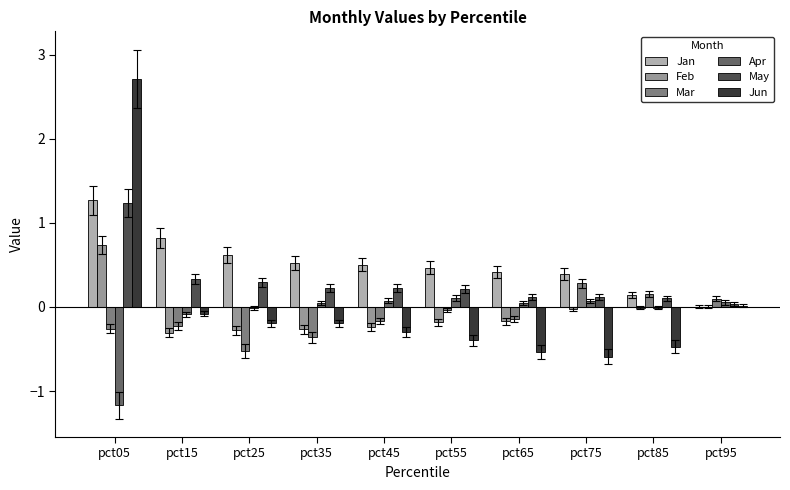

What is the sum of the May values at pct05 and pct25?

1.5